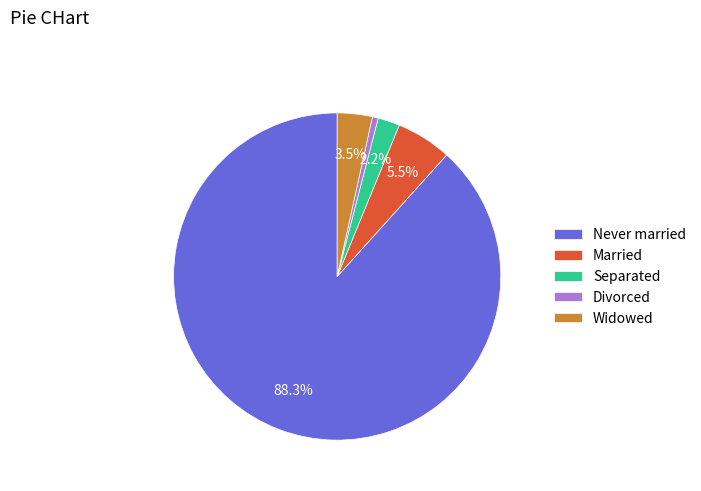

What is the smallest slice in the pie chart?

Divorced